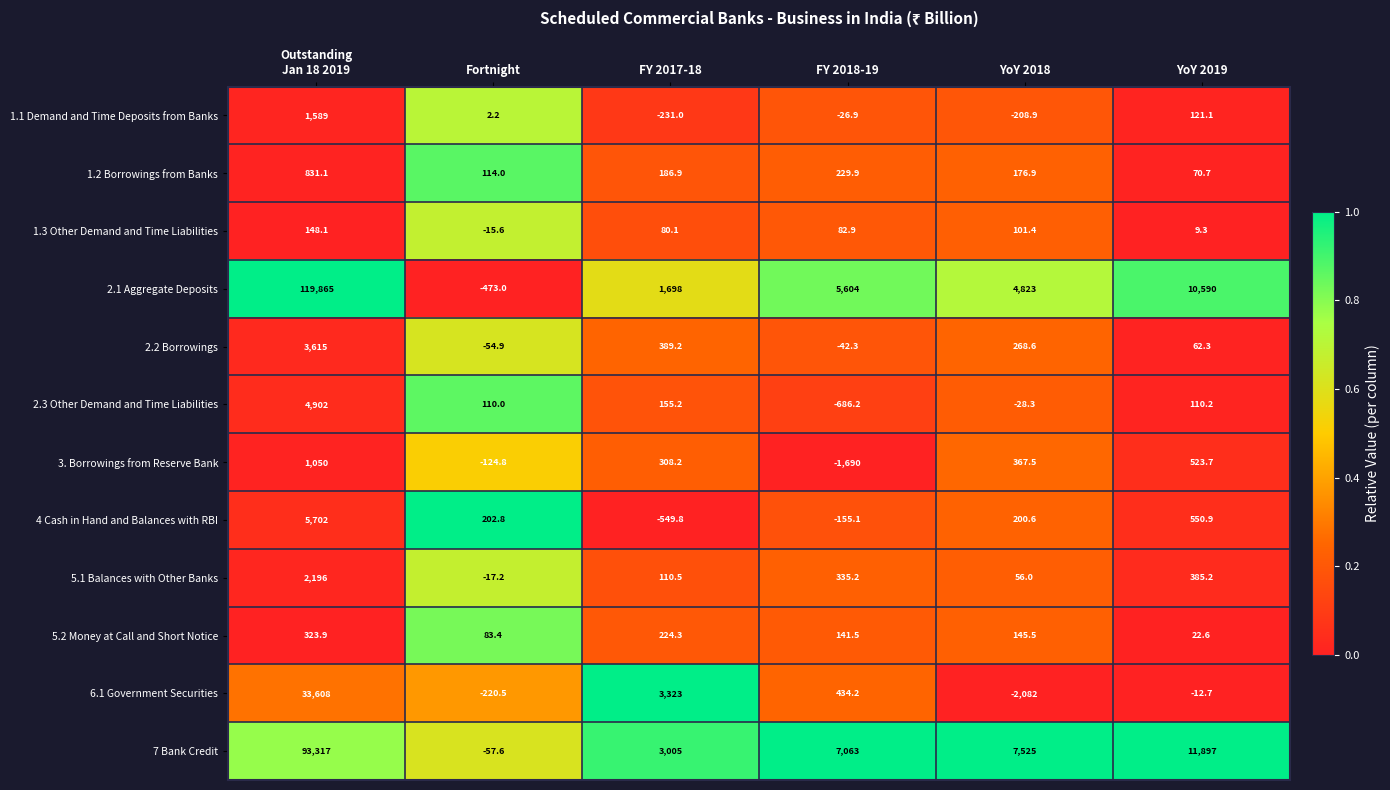

What is the spread (max minus min) of values at FY 2017-18?

3872.8